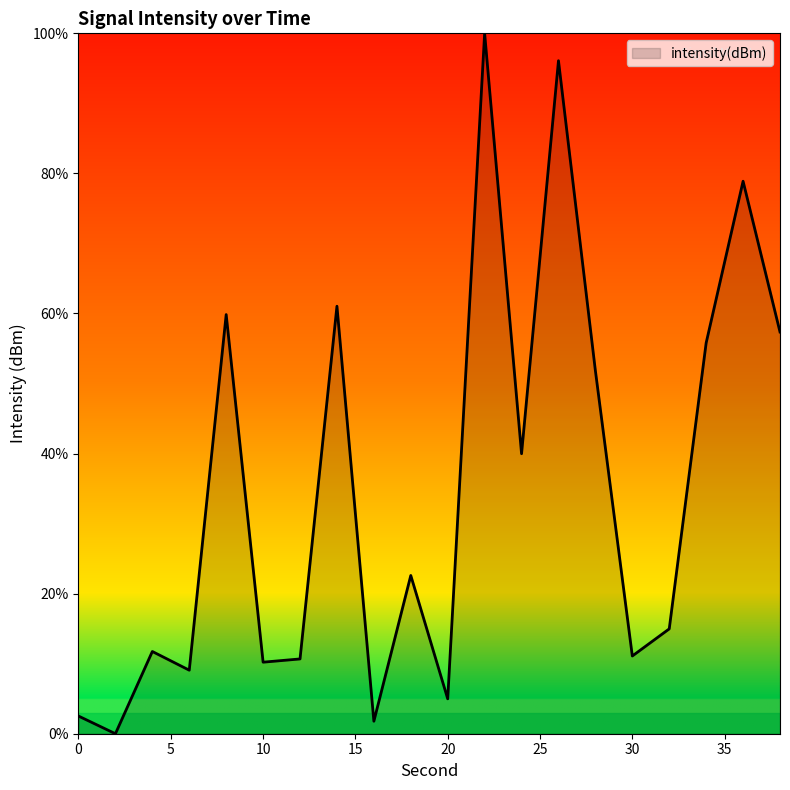

What is the greatest value displayed?

100.0